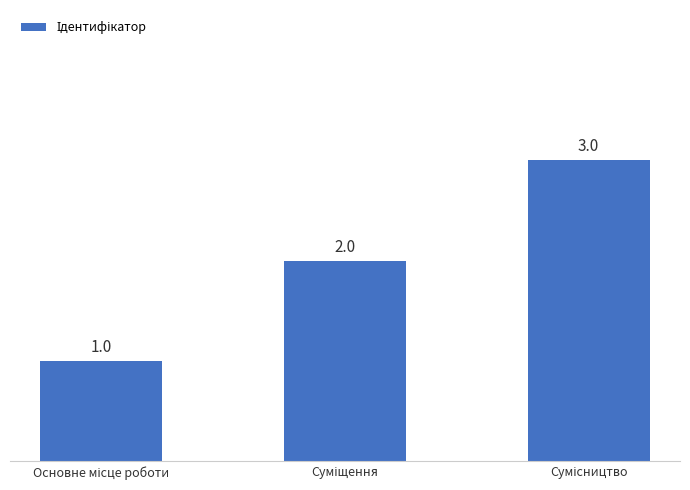

What is the value of the 2nd bar from the left?

2